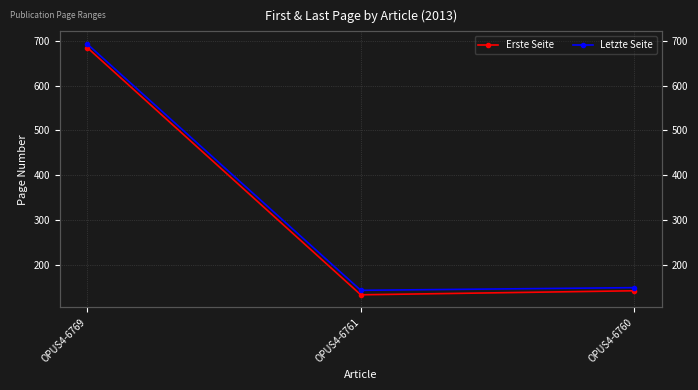

How many lines are shown in the chart?

2